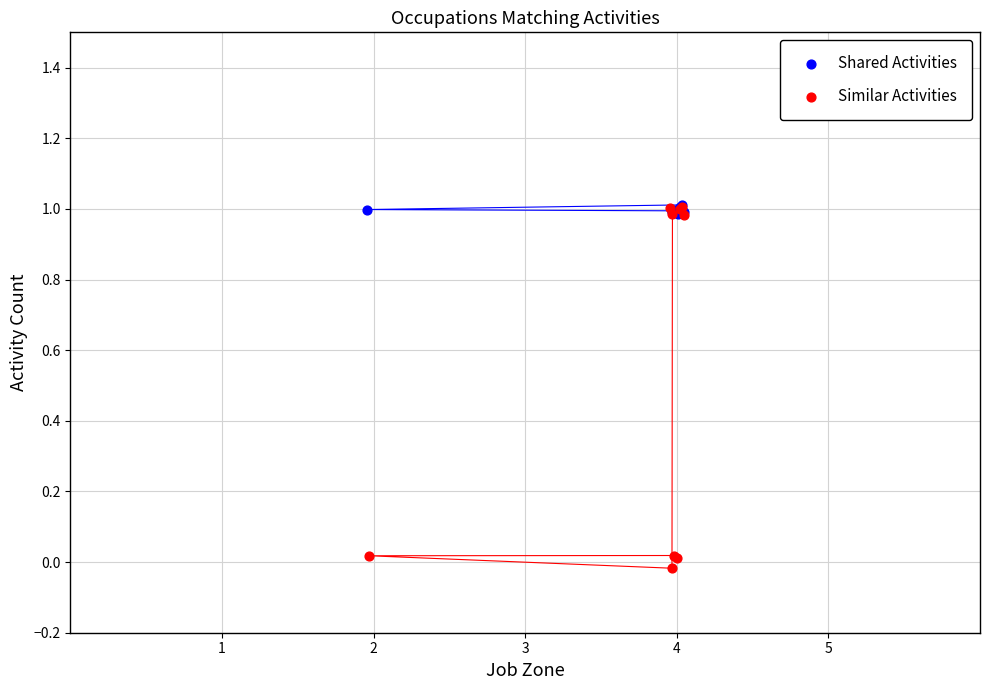

Which series has the largest Y range (max minus min)?

Similar Activities